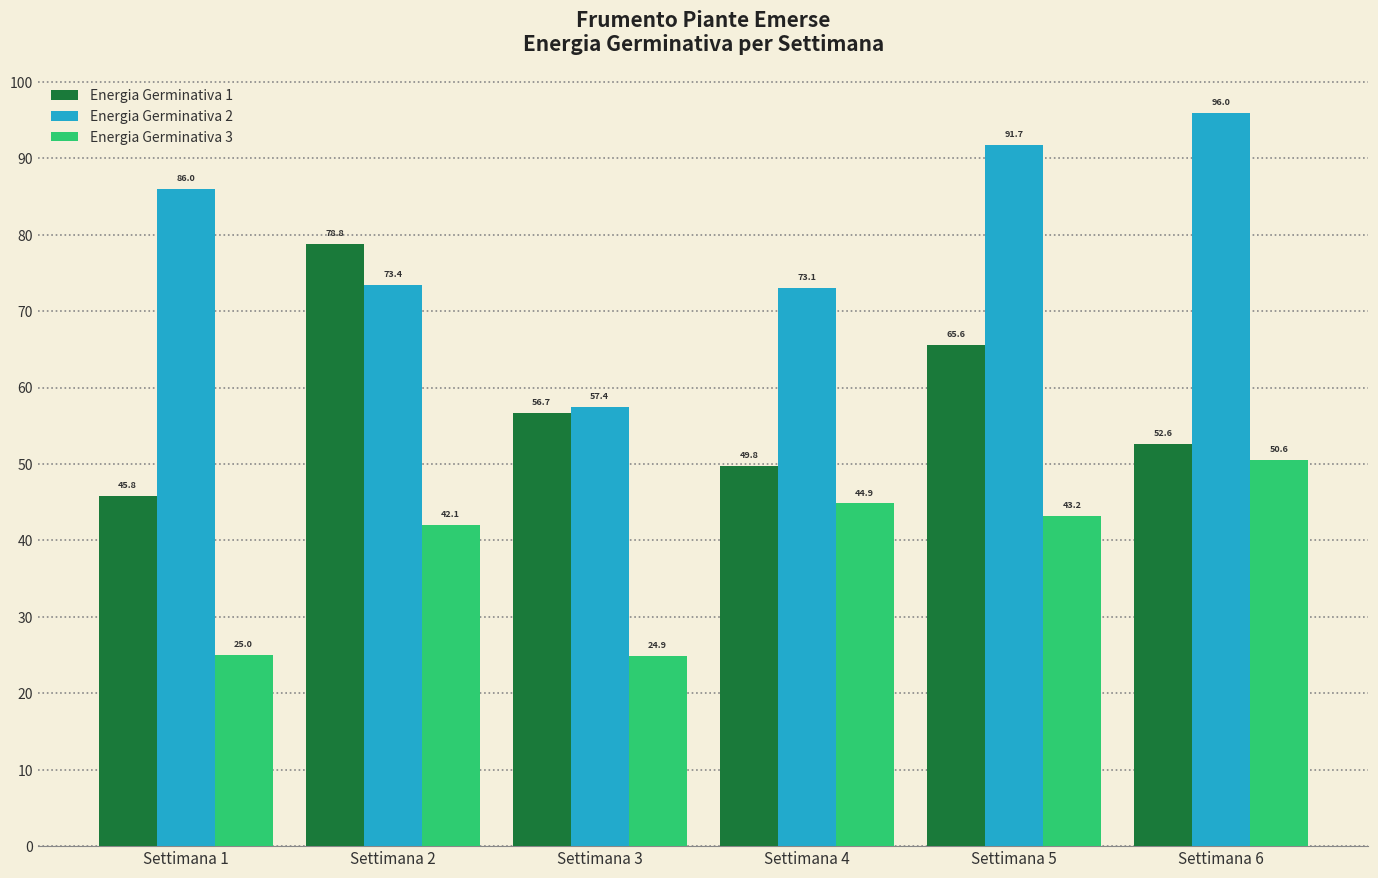

Between Settimana 1 and Settimana 4, which series saw the biggest shift?

Energia Germinativa 3